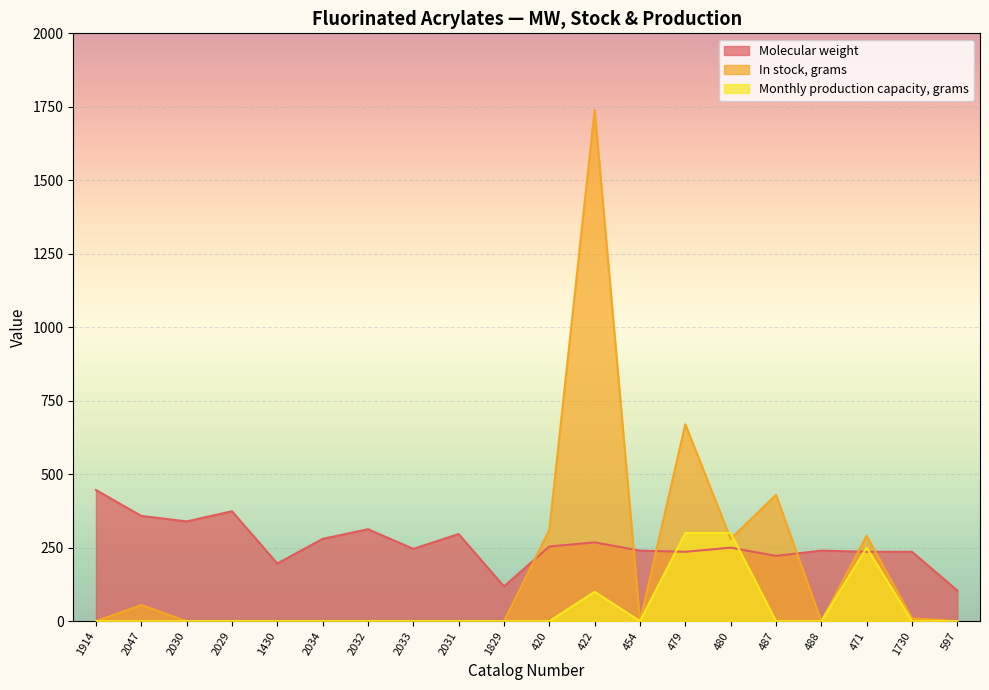

How many times do In stock, grams and Monthly production capacity, grams cross each other?

2